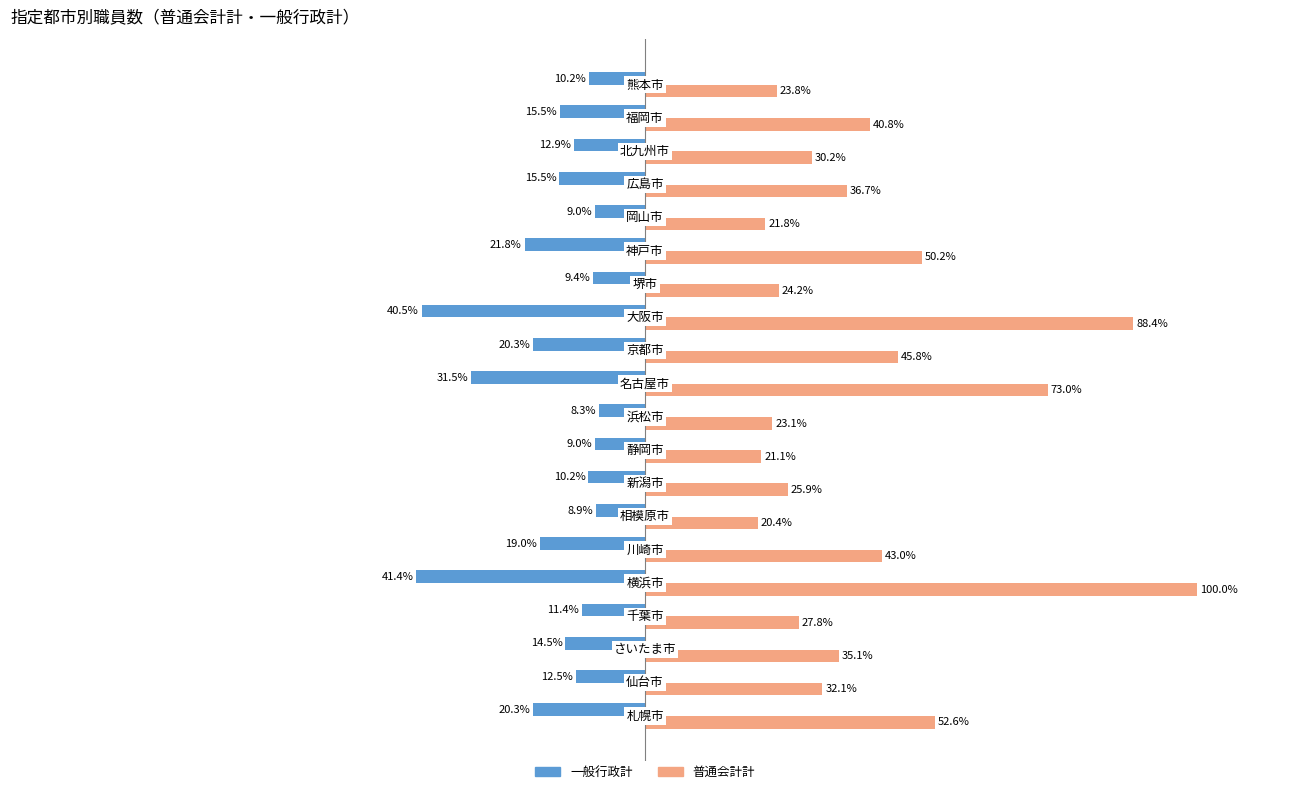

Which series has the largest total across all categories?

普通会計計